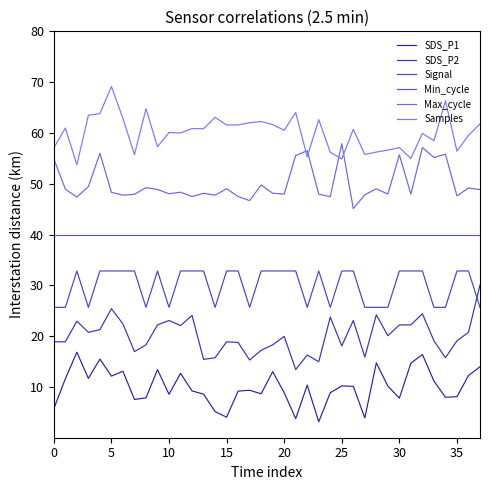

Does the chart display data point markers on the line(s)?

No